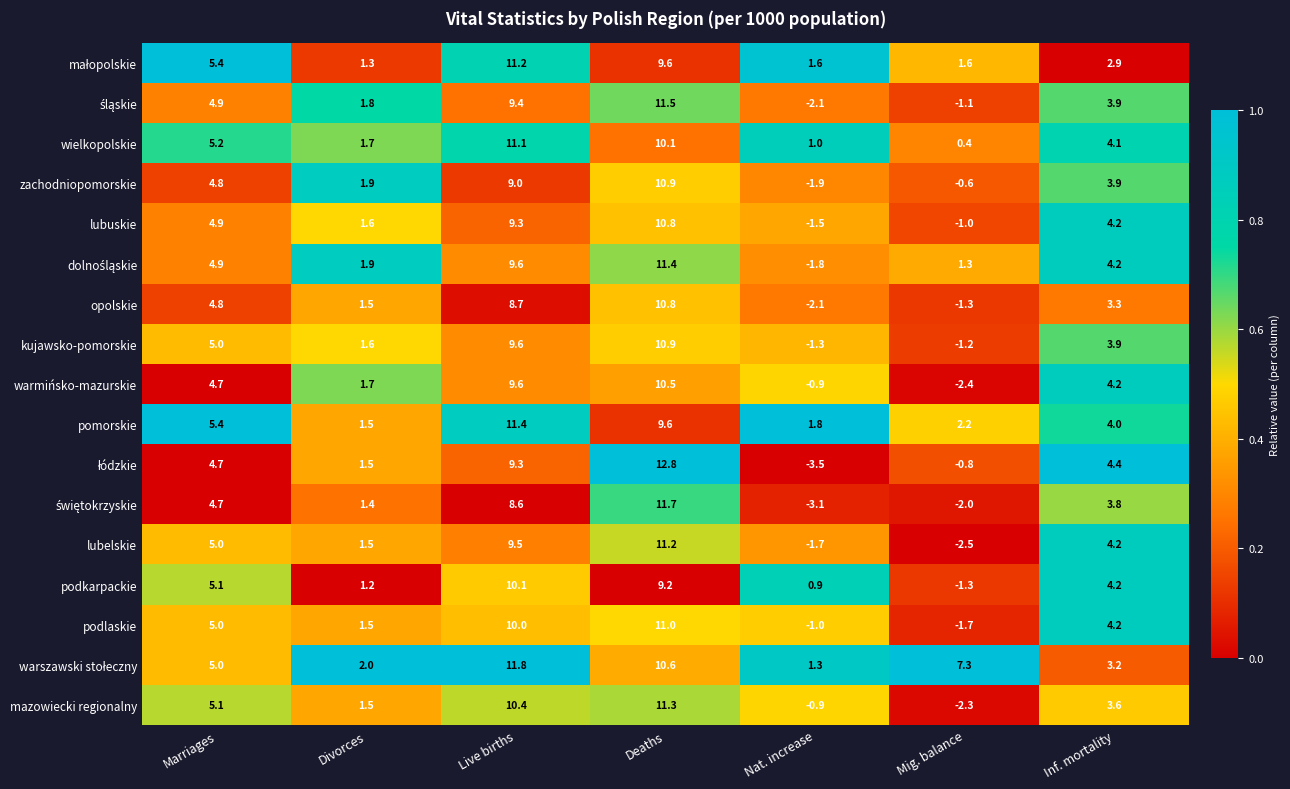

What is the difference between the highest and lowest values at Divorces?

0.8